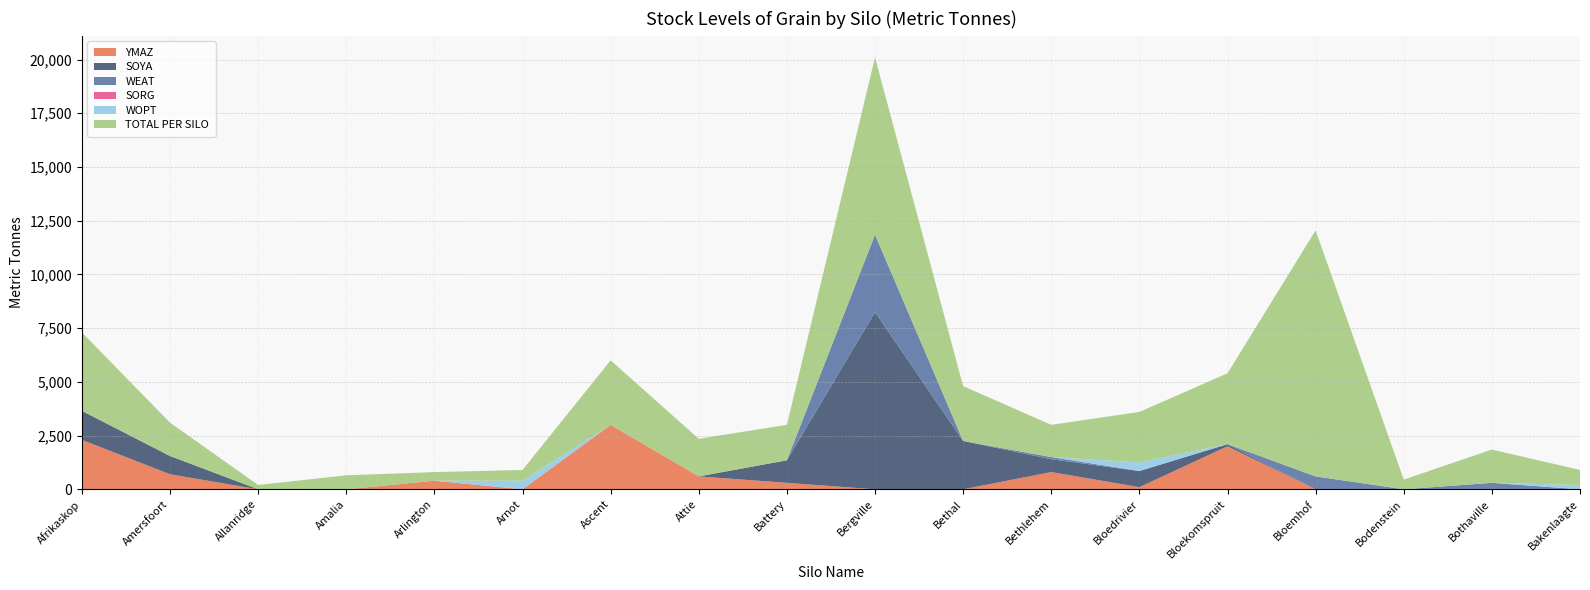

Reading left to right, what are all the values shown in this chart?

SOYA: Afrikaskop=1350	Amersfoort=850	Allanridge=0	Amalia=0	Arlington=0	Arnot=0	Ascent=0	Attie=0	Battery=1050	Bergville=8250	Bethal=2250	Bethlehem=600	Bloedrivier=750	Bloekomspruit=100	Bloemhof=0	Bodenstein=0	Bothaville=0	Bakenlaagte=0
TOTAL PER SILO: Afrikaskop=3650	Amersfoort=1550	Allanridge=200	Amalia=650	Arlington=400	Arnot=500	Ascent=3000	Attie=1750	Battery=1650	Bergville=8250	Bethal=2550	Bethlehem=1500	Bloedrivier=2350	Bloekomspruit=3300	Bloemhof=11450	Bodenstein=450	Bothaville=1550	Bakenlaagte=700
WOPT: Afrikaskop=0	Amersfoort=0	Allanridge=0	Amalia=0	Arlington=0	Arnot=400	Ascent=0	Attie=0	Battery=0	Bergville=0	Bethal=0	Bethlehem=0	Bloedrivier=400	Bloekomspruit=0	Bloemhof=0	Bodenstein=0	Bothaville=0	Bakenlaagte=200
SORG: Afrikaskop=0	Amersfoort=0	Allanridge=0	Amalia=0	Arlington=0	Arnot=0	Ascent=0	Attie=0	Battery=0	Bergville=0	Bethal=0	Bethlehem=0	Bloedrivier=0	Bloekomspruit=0	Bloemhof=0	Bodenstein=0	Bothaville=0	Bakenlaagte=0
YMAZ: Afrikaskop=2300	Amersfoort=700	Allanridge=0	Amalia=0	Arlington=400	Arnot=0	Ascent=3000	Attie=600	Battery=300	Bergville=0	Bethal=0	Bethlehem=800	Bloedrivier=100	Bloekomspruit=2000	Bloemhof=0	Bodenstein=0	Bothaville=0	Bakenlaagte=0
WEAT: Afrikaskop=0	Amersfoort=0	Allanridge=0	Amalia=0	Arlington=0	Arnot=0	Ascent=0	Attie=0	Battery=0	Bergville=3600	Bethal=0	Bethlehem=100	Bloedrivier=0	Bloekomspruit=0	Bloemhof=600	Bodenstein=0	Bothaville=300	Bakenlaagte=0